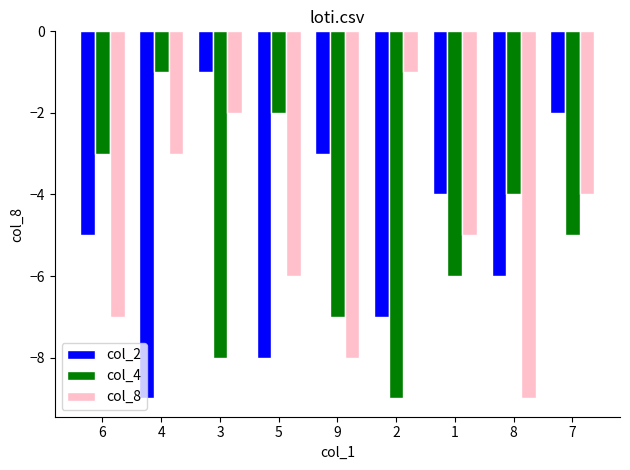

Which series changed the most between 4 and 5?

col_8